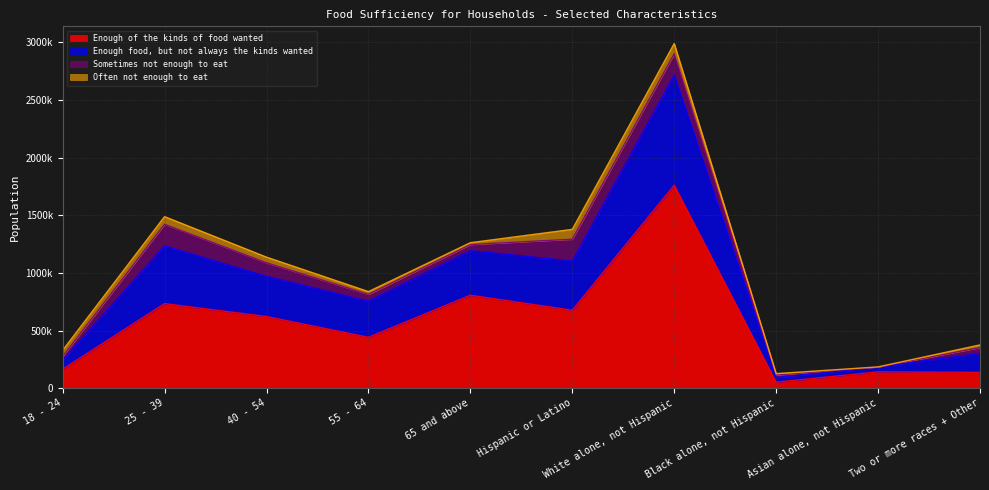

Which label corresponds to the smallest value in the chart?

Black alone, not Hispanic